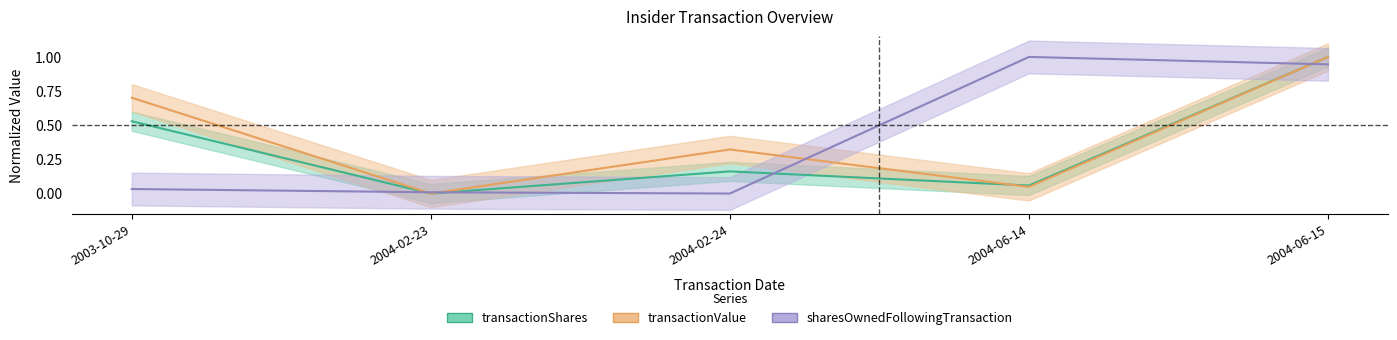

After their last crossing, which series has the higher values: sharesOwnedFollowingTransaction or transactionShares?

transactionShares